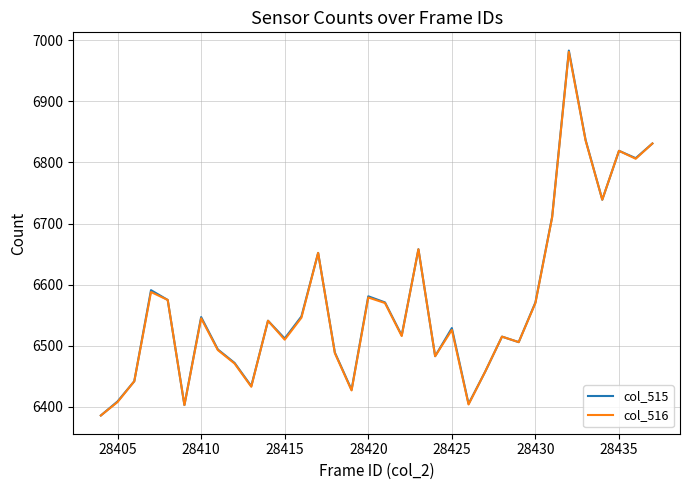

What is the minimum value for col_516?

6386